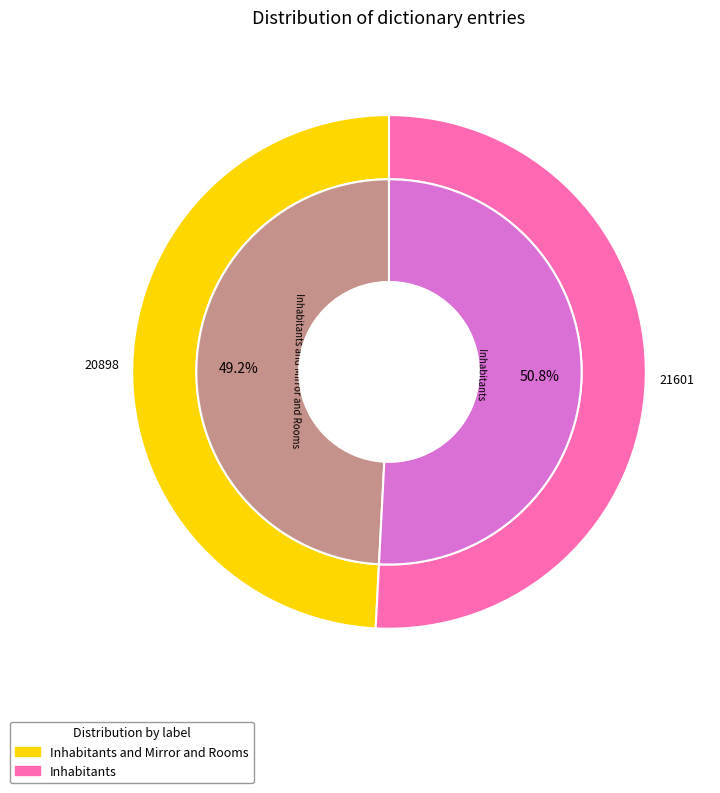

What is the ratio of the value at Inhabitants and Mirror and Rooms to the value at Inhabitants?

1.0